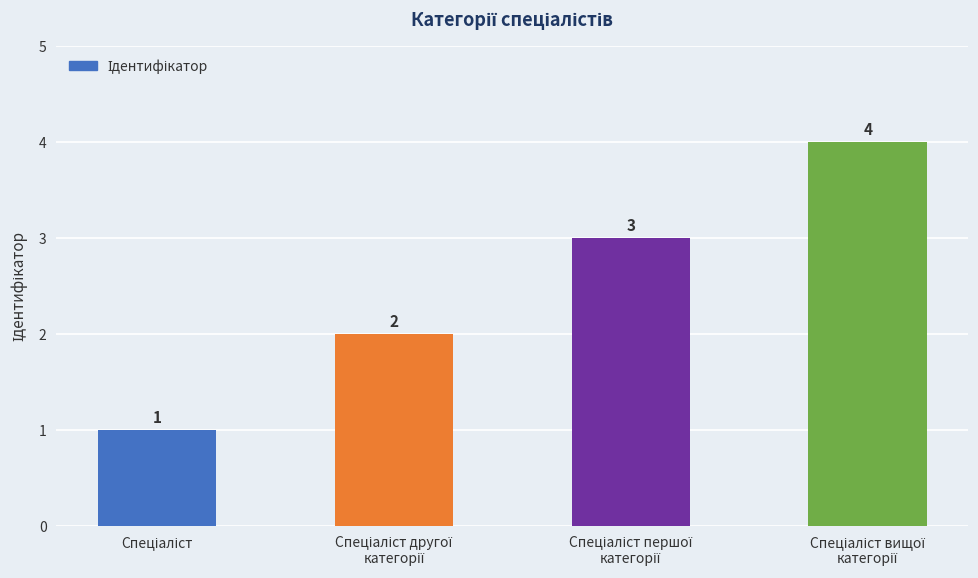

How many values are between 2 and 4?

3